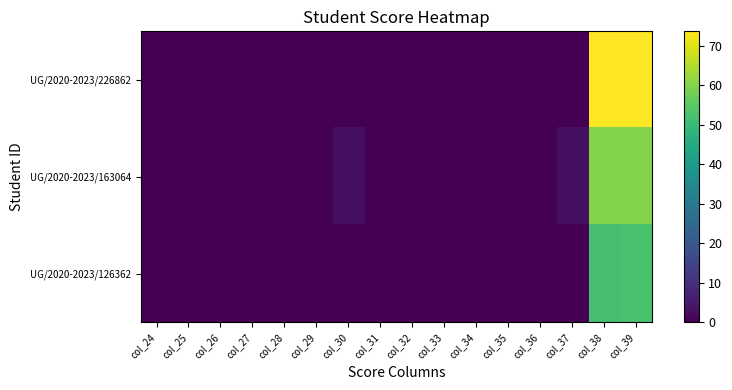

At how many categories does at least one series exceed 41?

2